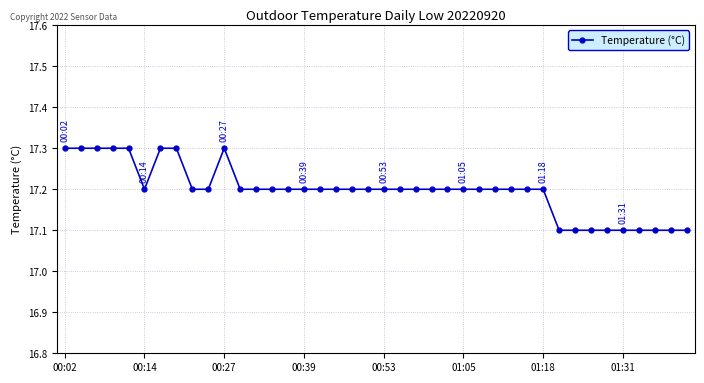

How many values are between 17 and 18?

40